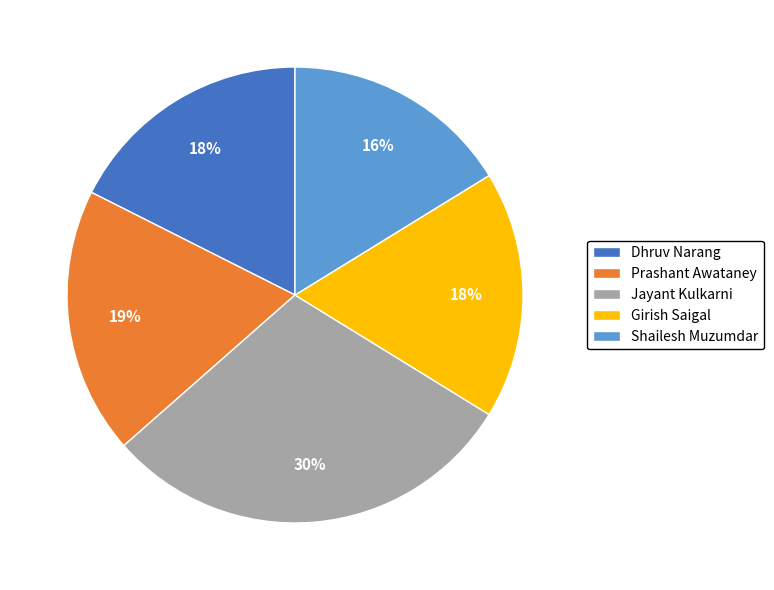

To the nearest percent, what percentage of the pie is Dhruv Narang?

18%